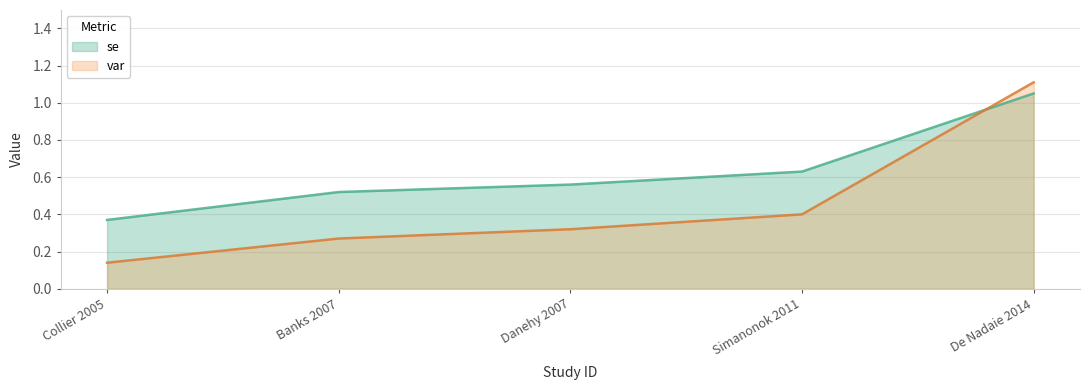

Which category has the highest value across all series?

De Nadaie 2014